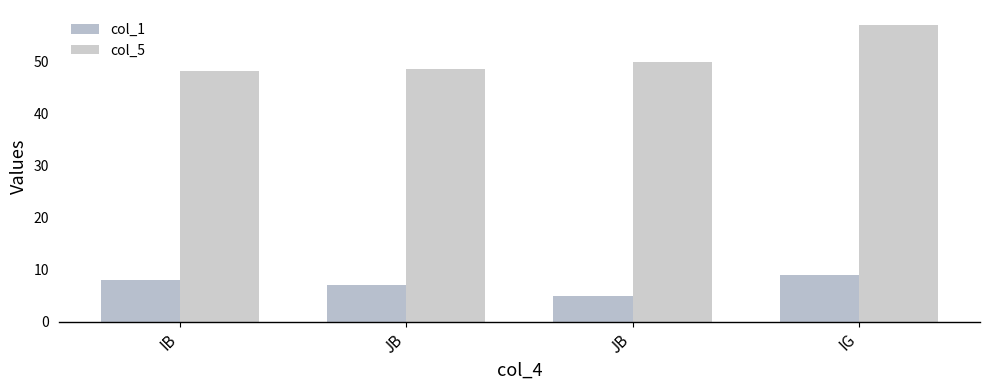

At which category is the sum across all series the highest?

IG